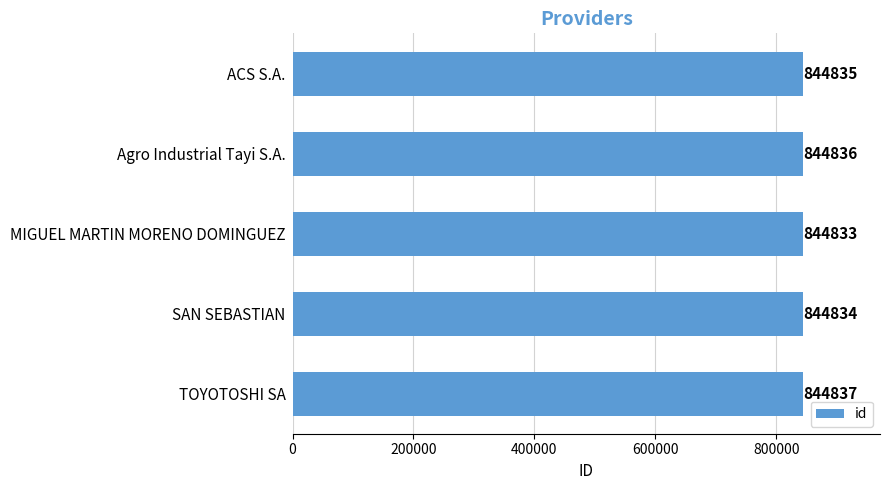

Reading bottom to top, transcribe all the data shown in this chart.

844837	844834	844833	844836	844835